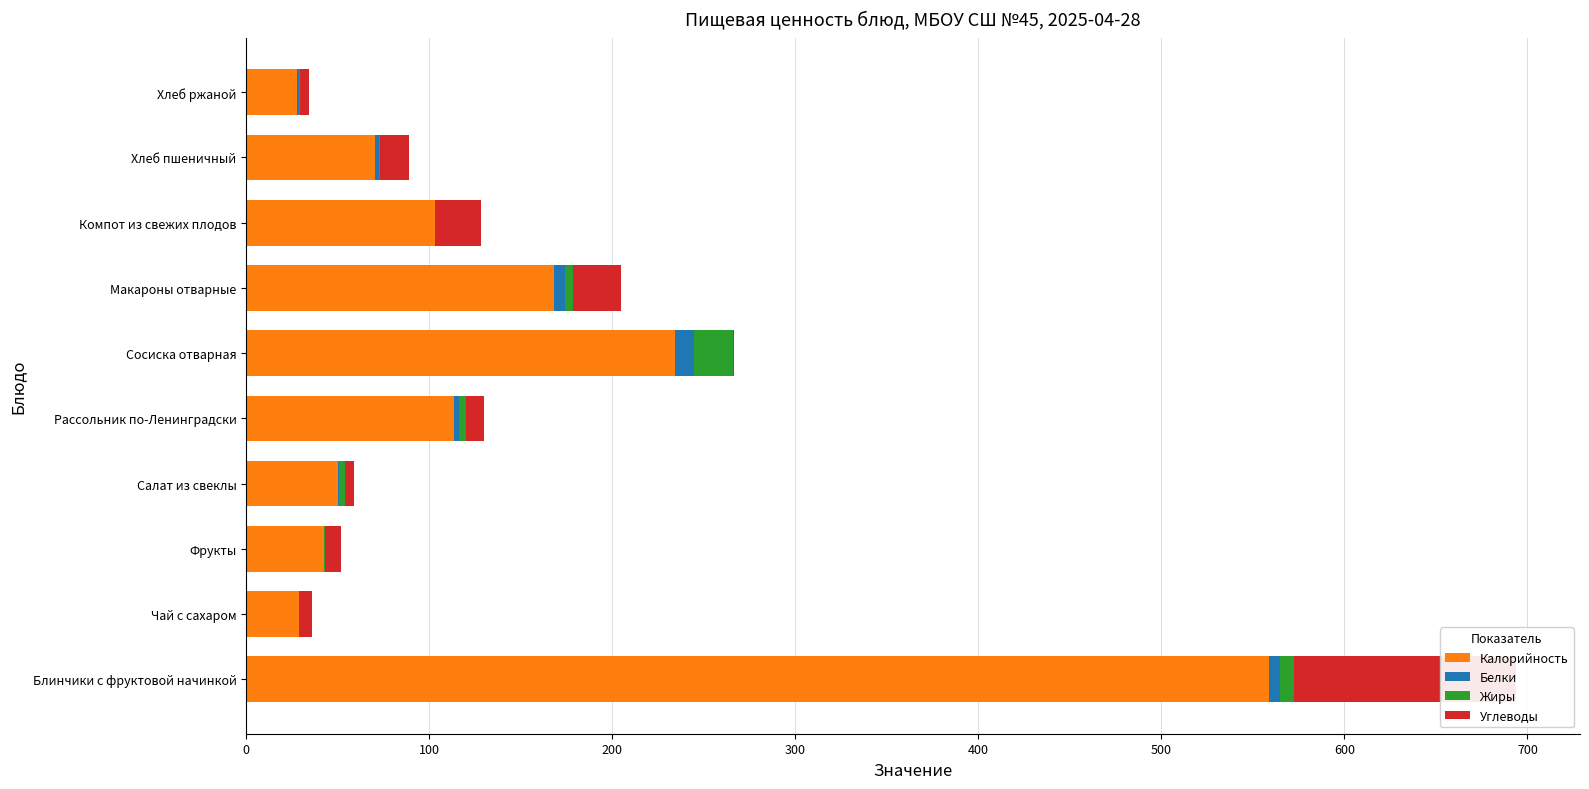

Reading right to left, extract all data points from this chart.

Калорийность: 28.0	70.1	103.1	168.4	234.5	113.8	50.1	42.3	28.6	558.7
Белки: 0.9	2.2	0.1	5.5	9.9	2.3	0.8	0.4	0.1	5.9
Жиры: 0.3	0.8	0.1	4.5	21.5	4.2	3.0	0.4	0.0	8.1
Углеводы: 5.2	15.5	25.1	26.5	0.3	9.6	4.8	8.8	7.0	121.3